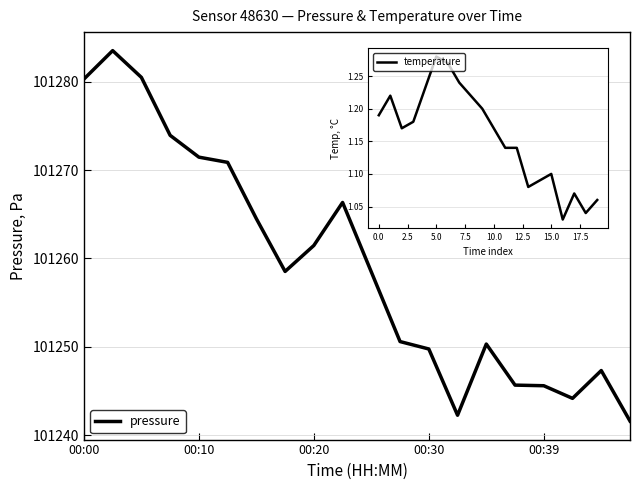

What is the smallest value displayed?

101241.6